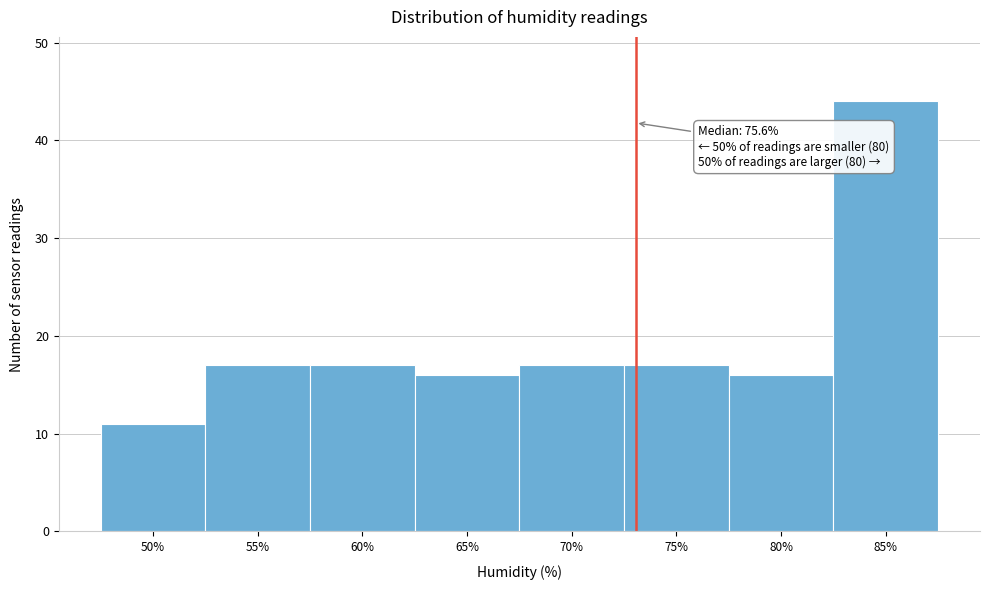

Reading left to right, extract all data points from this chart.

11	17	17	16	17	17	16	44